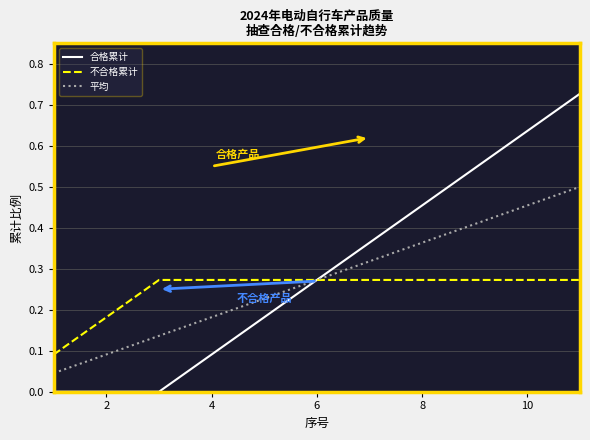

List the series in order of their peak value, lowest first.

不合格累计, 平均, 合格累计